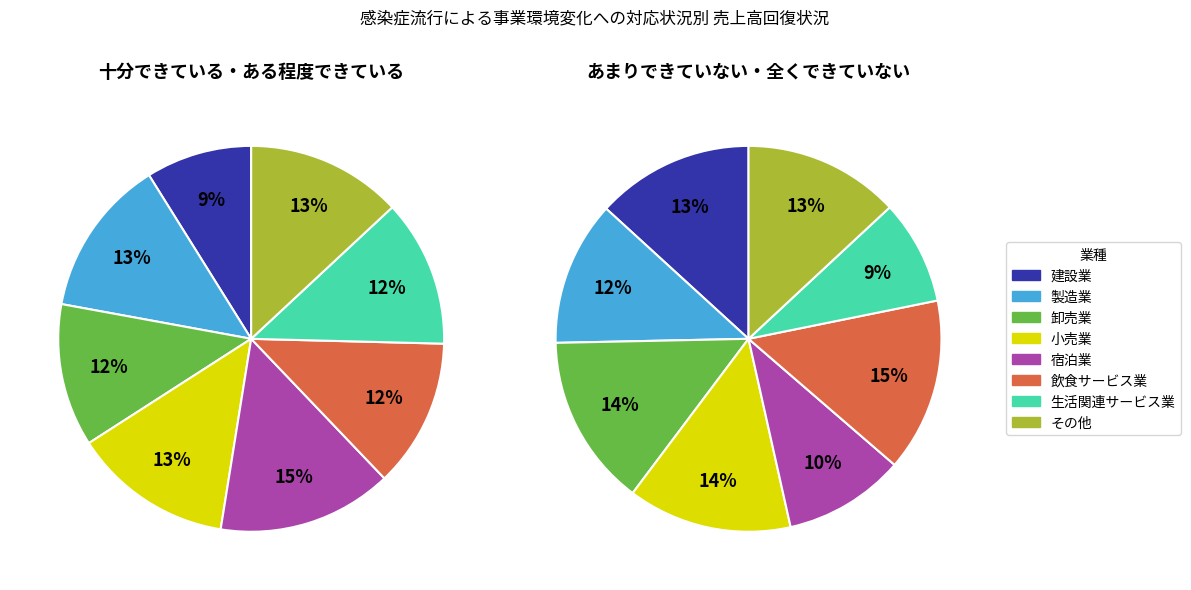

True or false: 生活関連サービス業 accounts for 1% of the total.

False